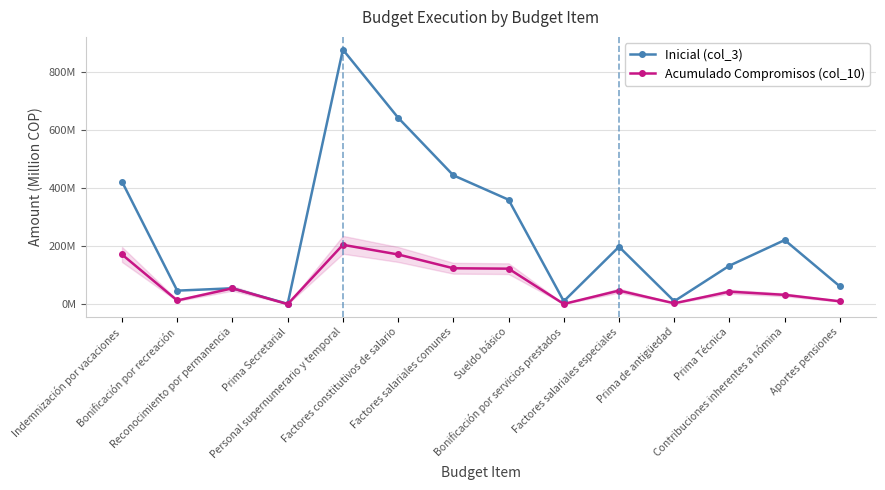

At which label is Inicial (col_3) closest to 439?

Factores salariales comunes